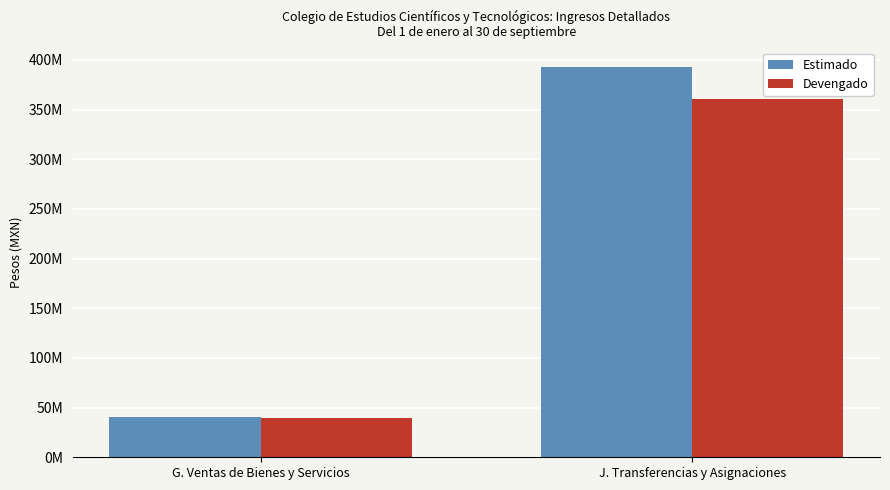

What is the label of the 1st bar from the left?

G. Ventas de Bienes y Servicios